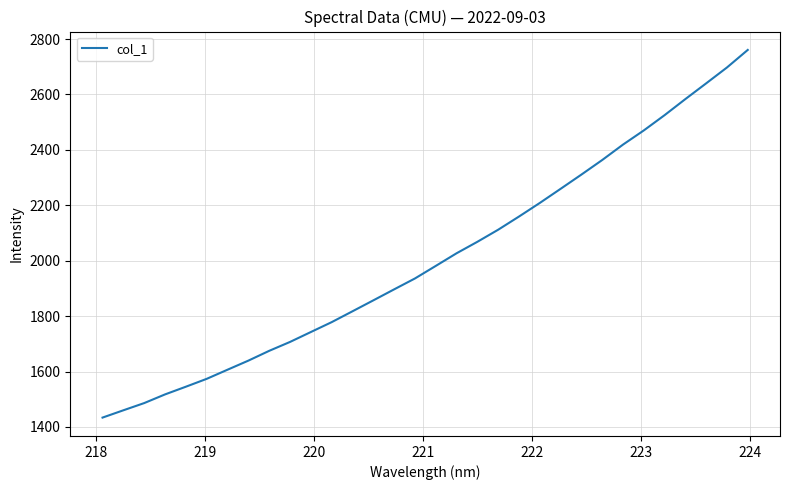

What is the greatest value displayed?

2760.7